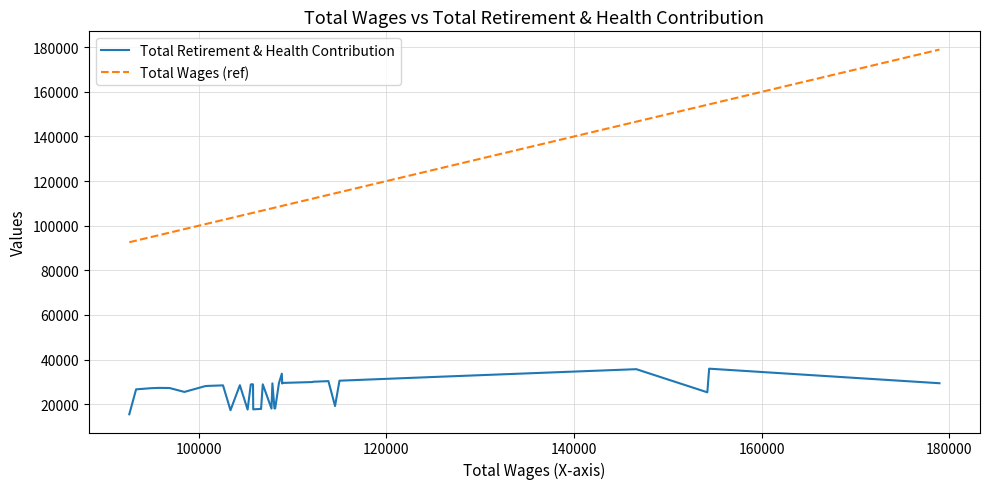

True or false: Total Wages (ref) and Total Retirement & Health Contribution cross at least once.

False